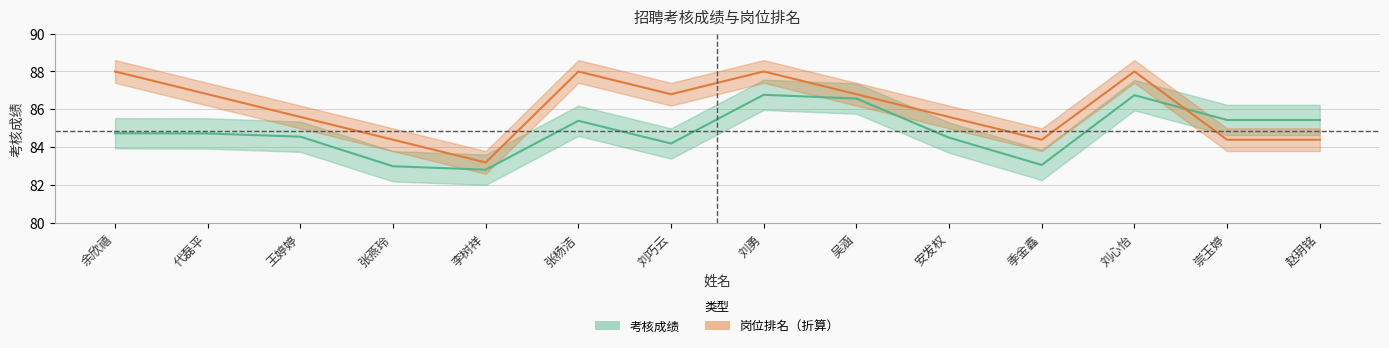

Which series has the largest total across all categories?

岗位排名（折算）